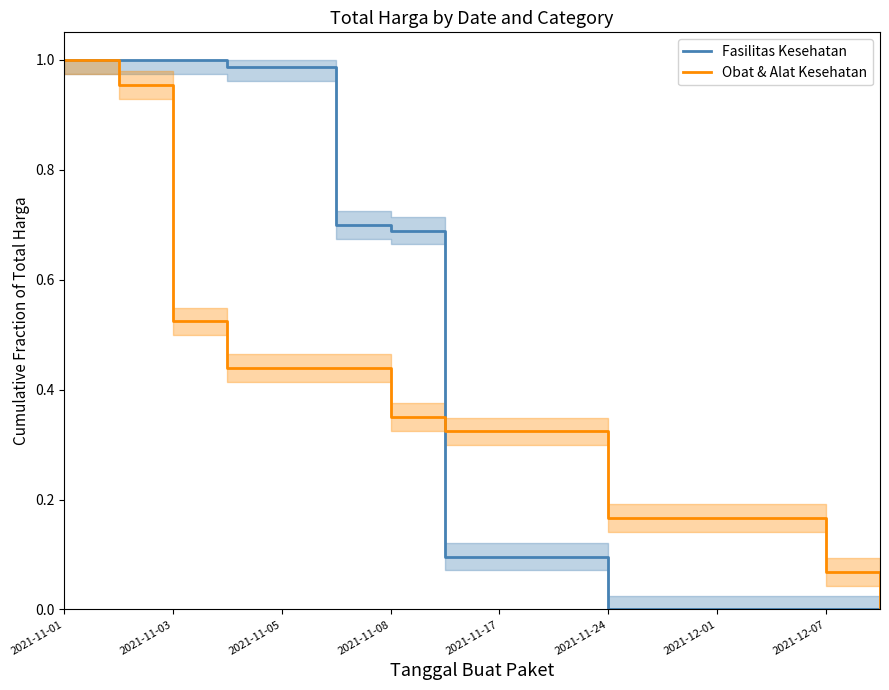

True or false: Obat & Alat Kesehatan has a value of 0.3 at 2021-11-05.

False